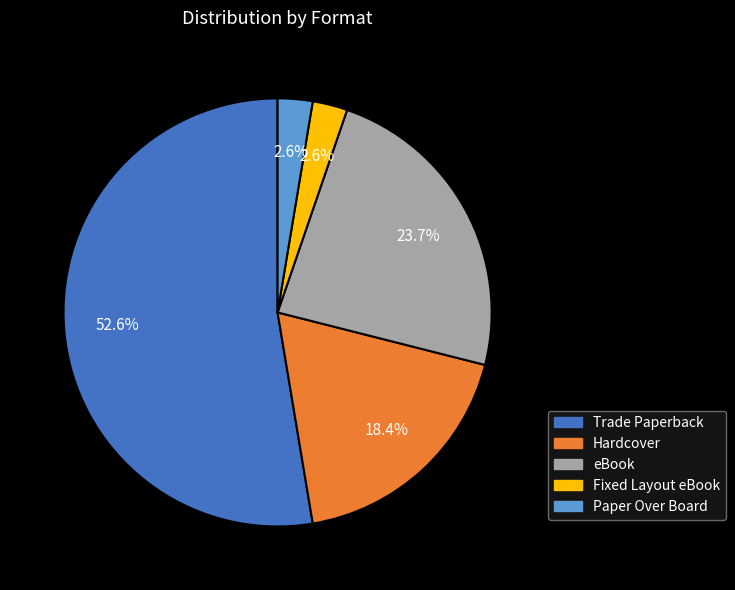

How many slices are in this pie chart?

5